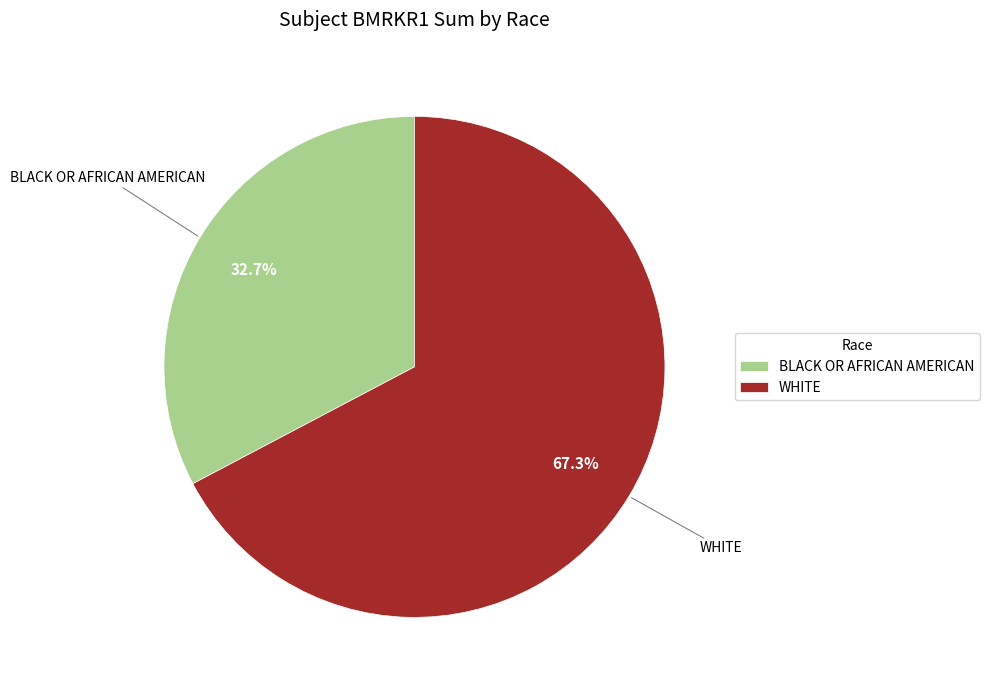

Which has a higher value, BLACK OR AFRICAN AMERICAN or WHITE?

WHITE